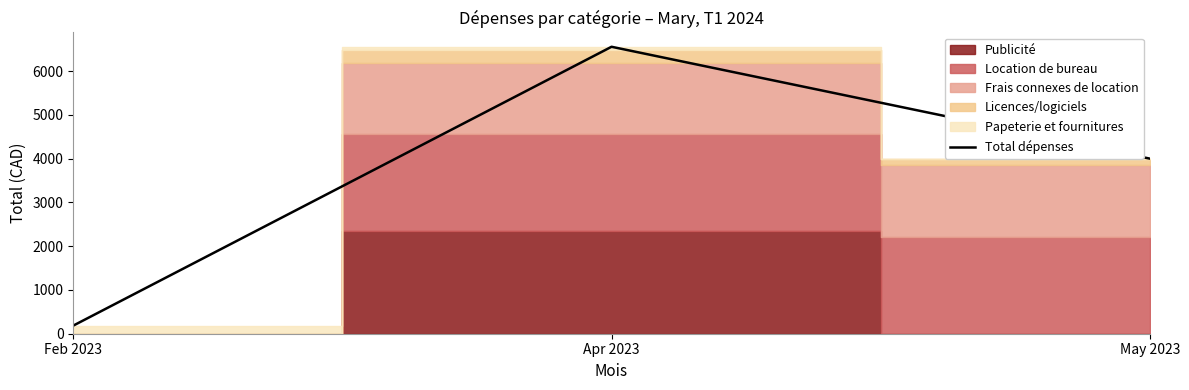

Between Apr 2023 and May 2023, which is larger?

Apr 2023